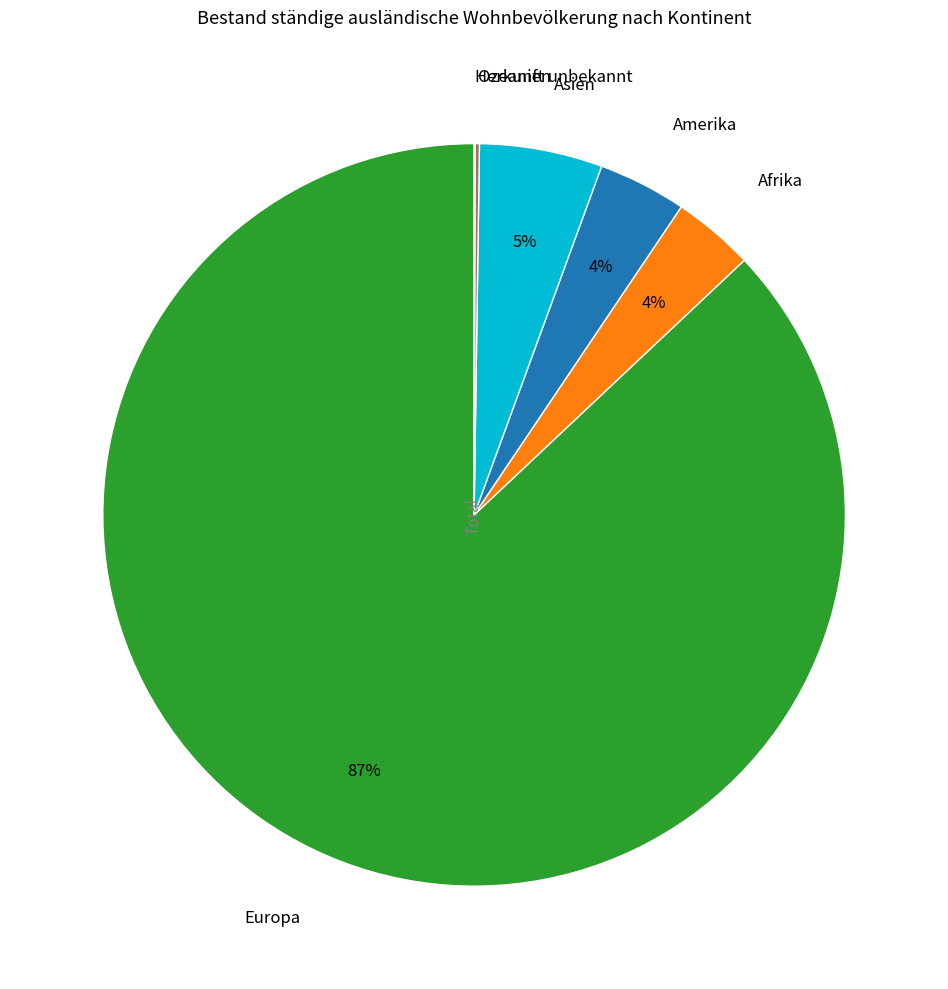

To the nearest percent, what portion does Europa represent?

87%